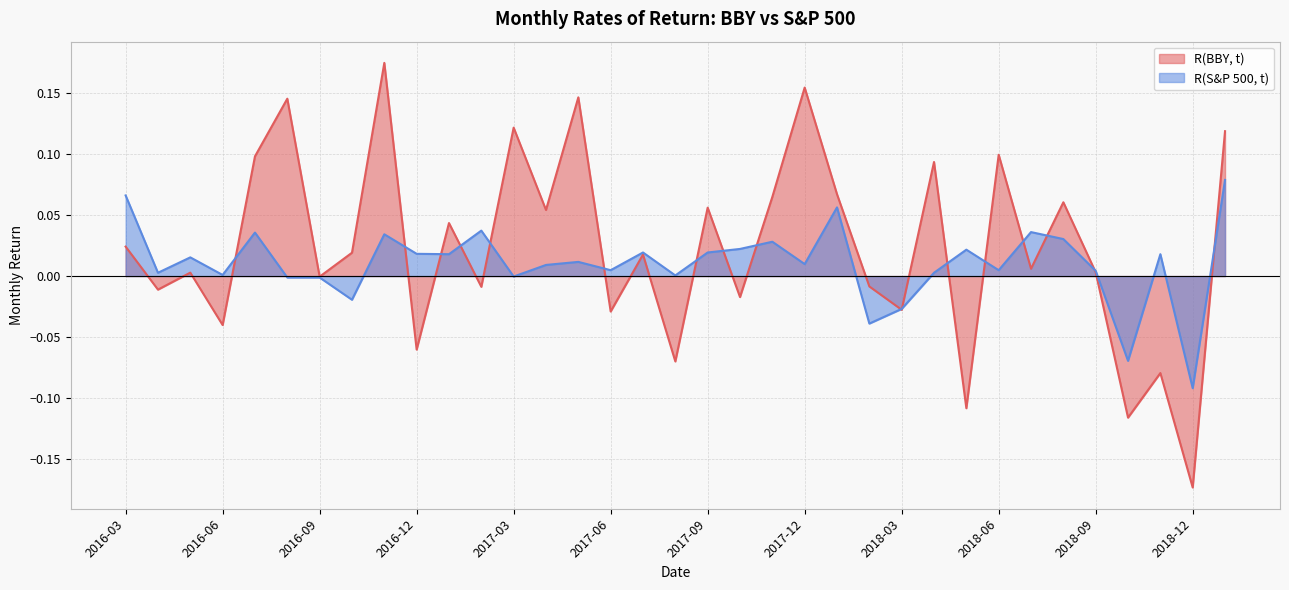

Rank the series by their maximum value, from highest to lowest.

R(BBY, t), R(S&P 500, t)